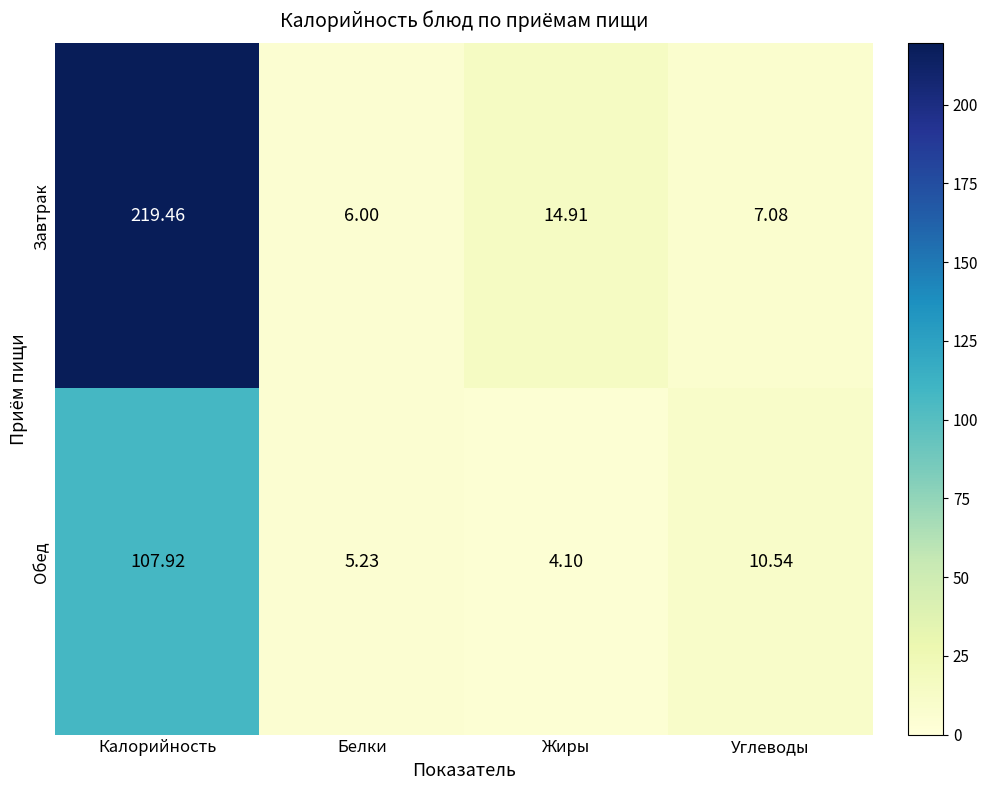

Which series has the largest range (max minus min)?

Завтрак